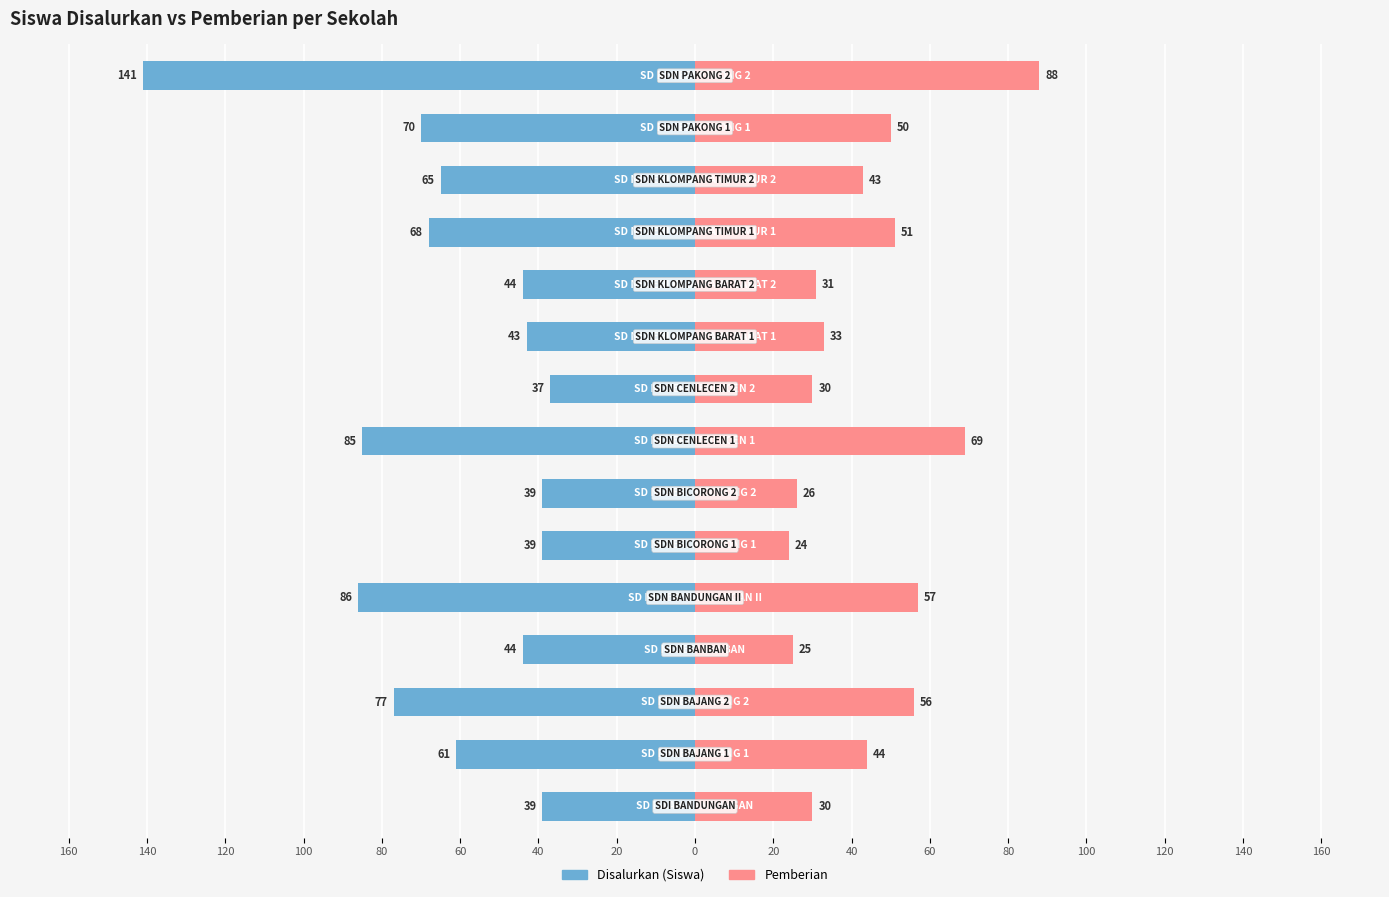

Reading left to right, list all the values displayed in this chart.

Disalurkan (Siswa): 160=-39	140=-61	120=-77	100=-44	80=-86	60=-39	40=-39	20=-85	0=-37	20=-43	40=-44	60=-68	80=-65	100=-70	120=-141
Pemberian: 160=30	140=44	120=56	100=25	80=57	60=24	40=26	20=69	0=30	20=33	40=31	60=51	80=43	100=50	120=88